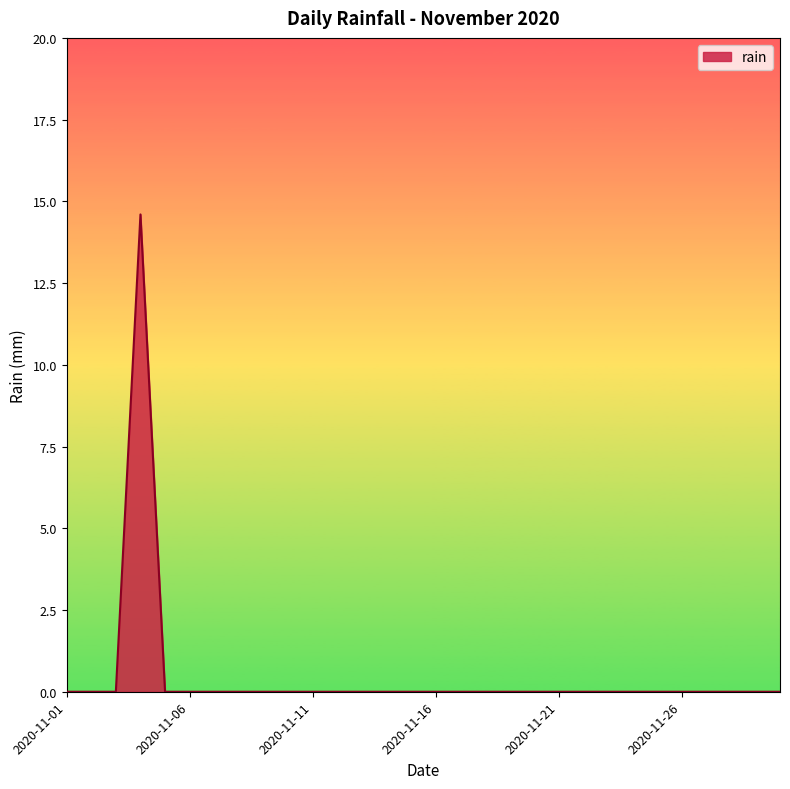

What is the maximum value shown in the chart?

14.6